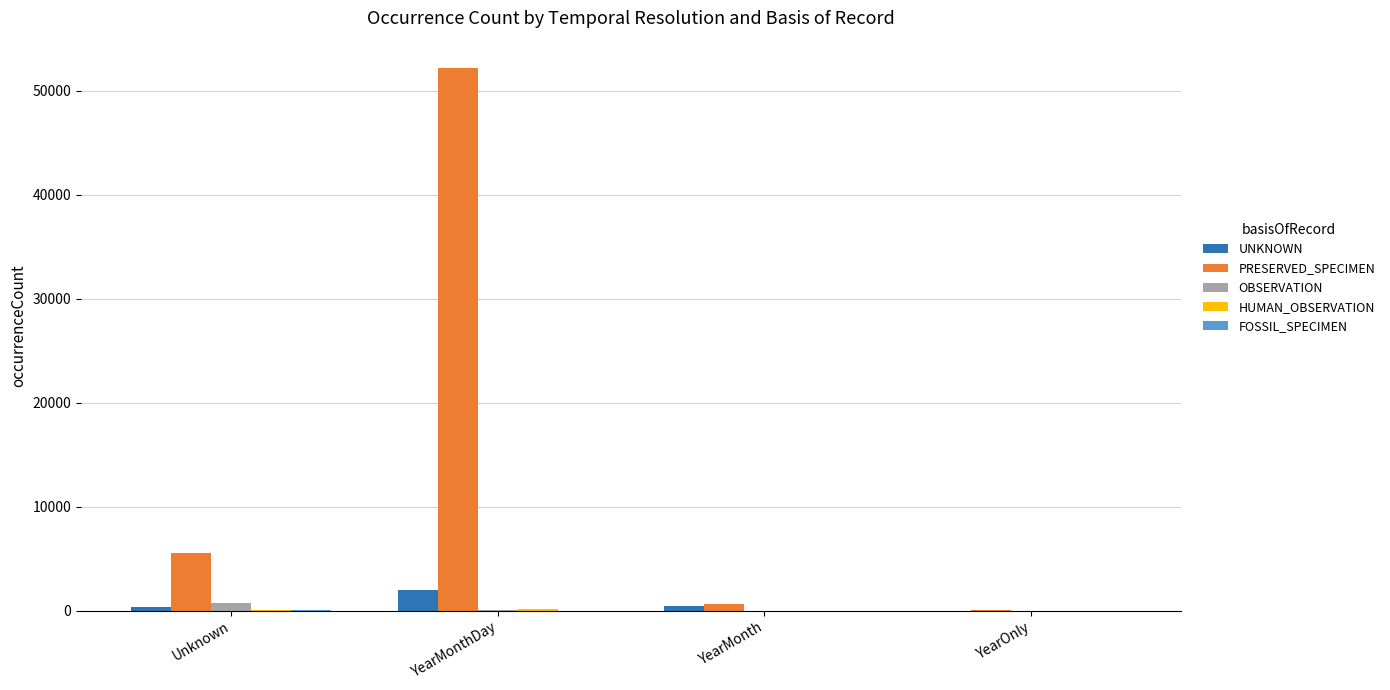

Count the number of categories in the chart.

4